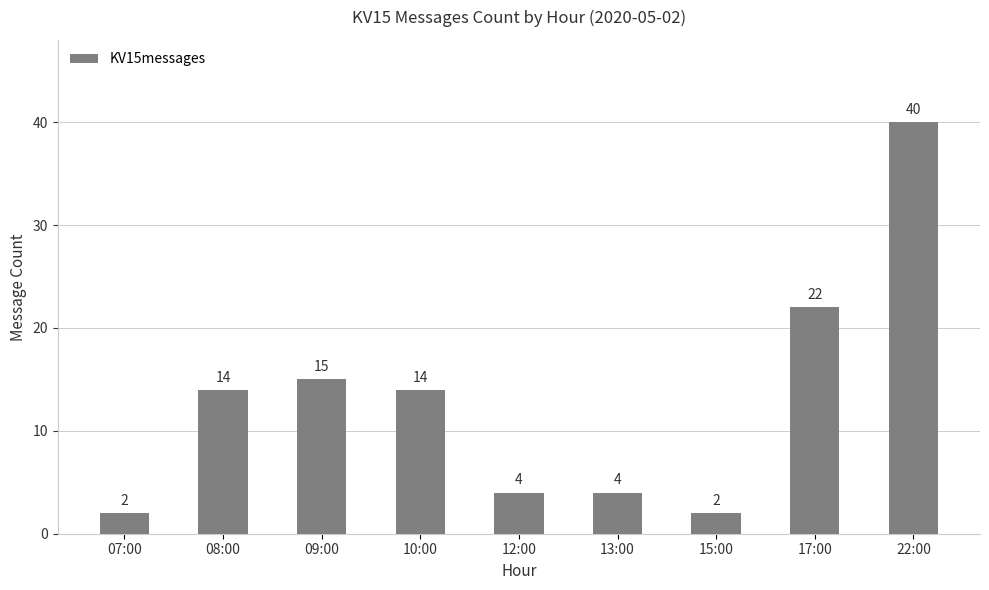

At which category does the chart reach its peak across all series?

22:00